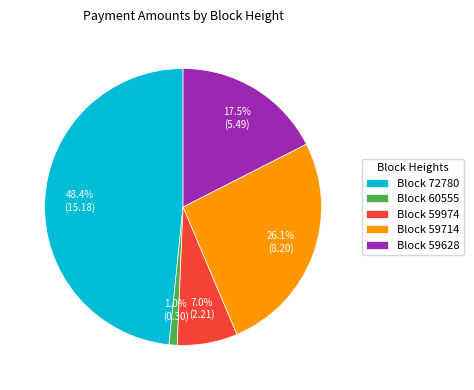

What is the largest slice in the pie chart?

Block 72780